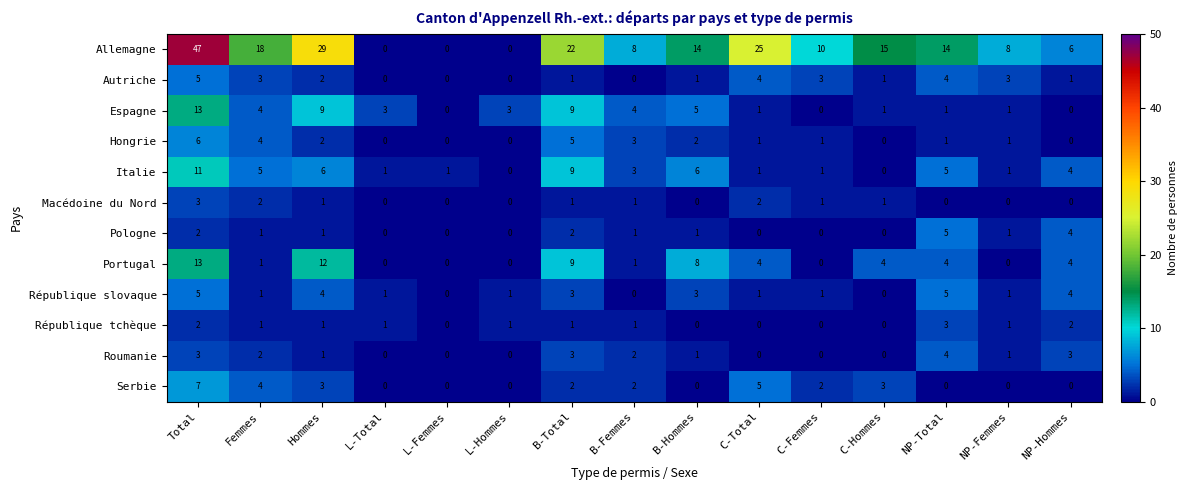

What is the difference between the maximum and minimum values in the Autriche series?

5